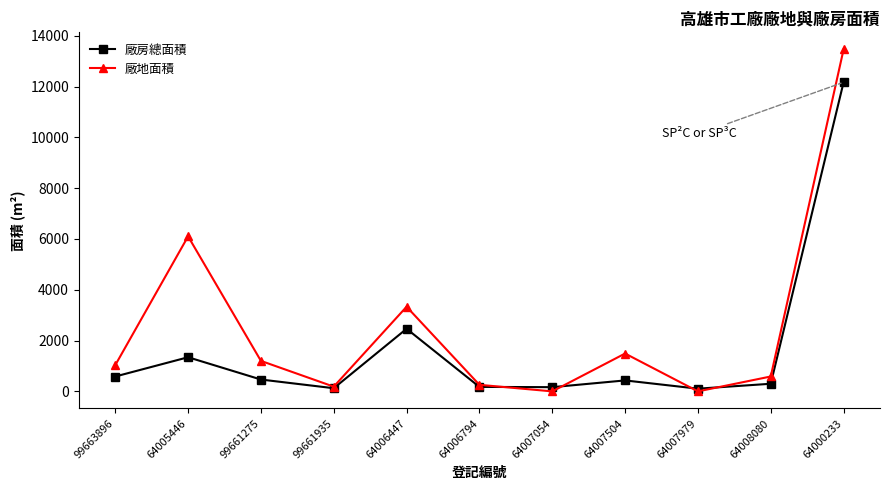

At which category is the sum across all series the highest?

64000233